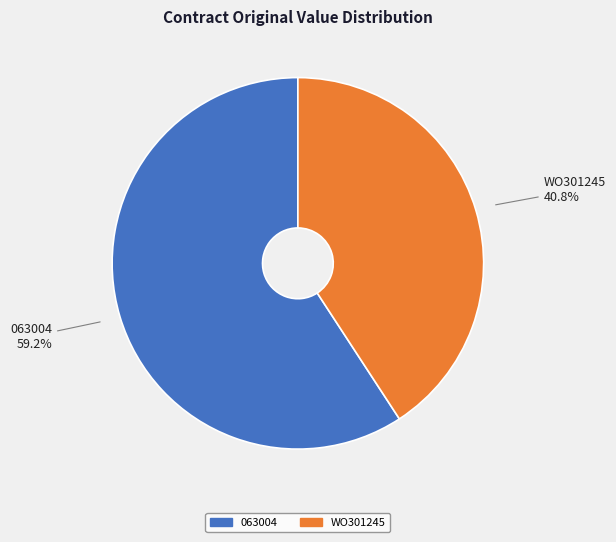

Approximately how many times larger is the value at 063004 compared to WO301245?

1.5